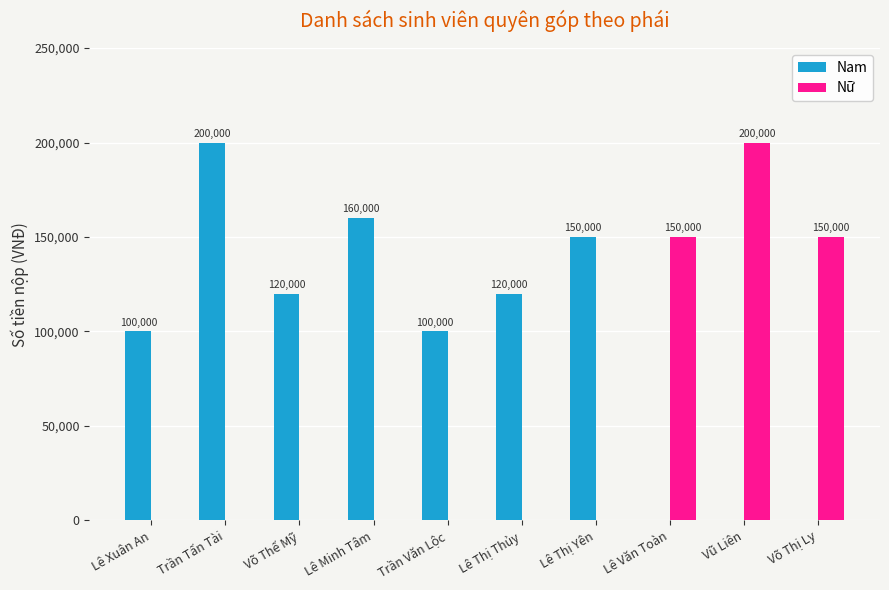

The value of Nam at Võ Thế Mỹ is 120000. True or false?

True